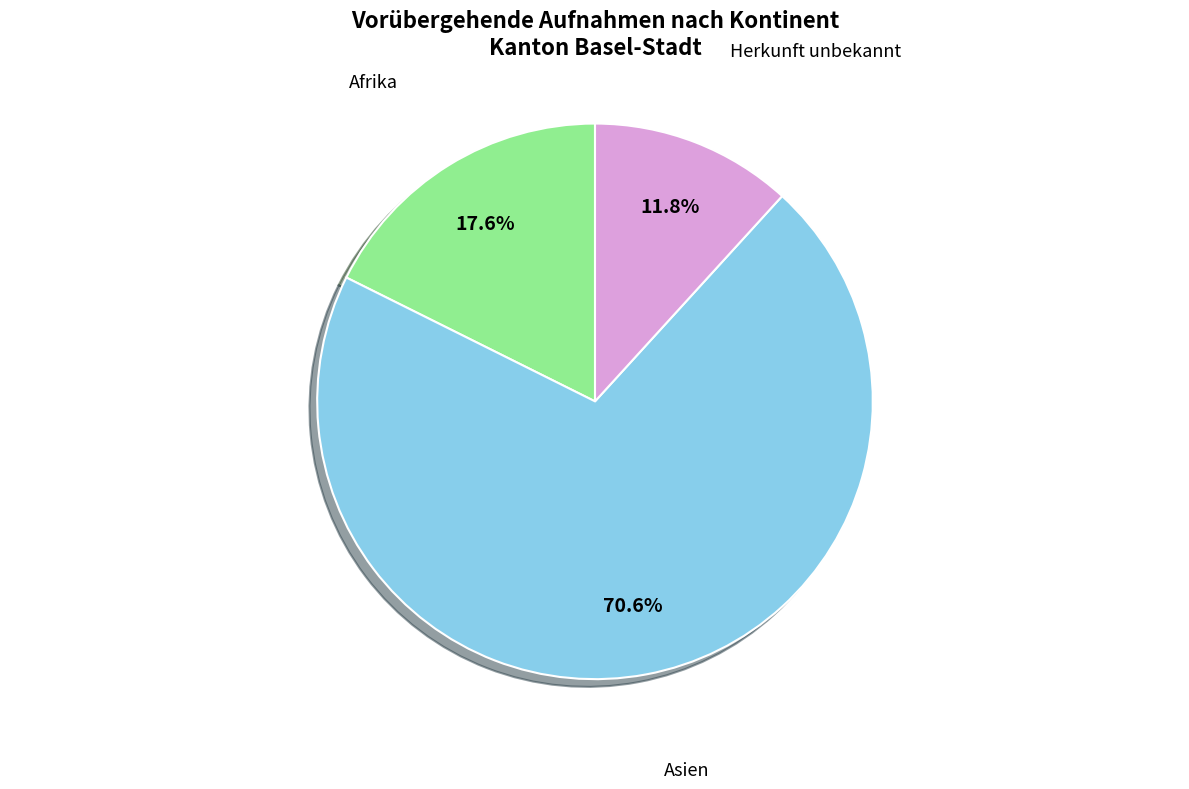

Is there a majority slice in this chart?

Yes